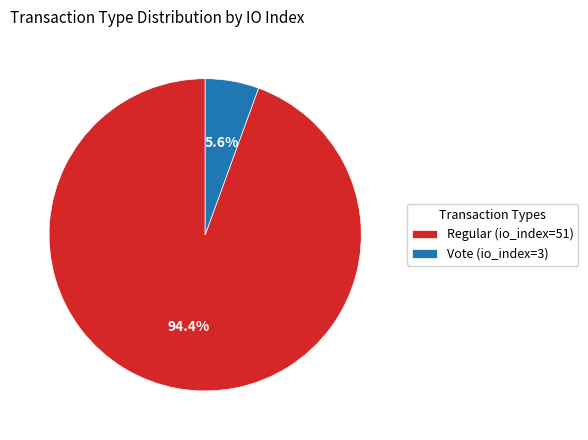

Which has a higher value, Regular (io_index=51) or Vote (io_index=3)?

Regular (io_index=51)